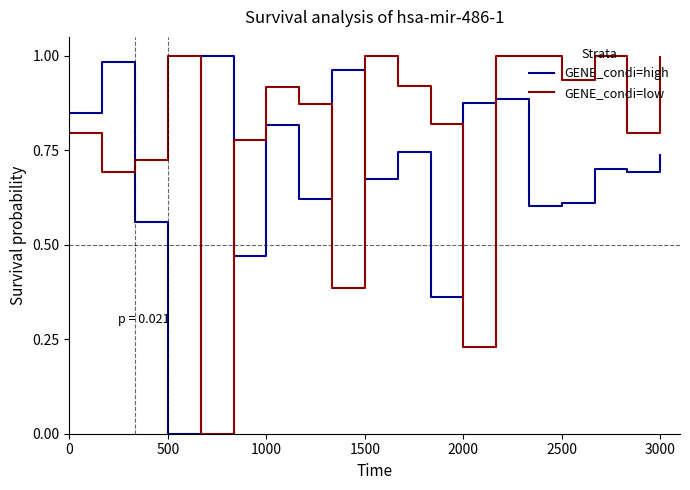

How many times do GENE_condi=low and GENE_condi=high cross each other?

7